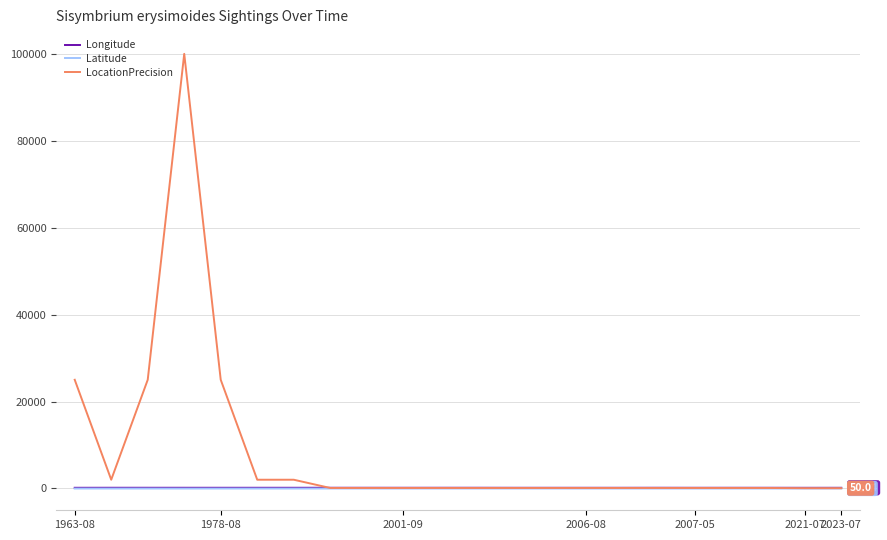

Which series ends up on top after the final intersection of Longitude and LocationPrecision?

Longitude